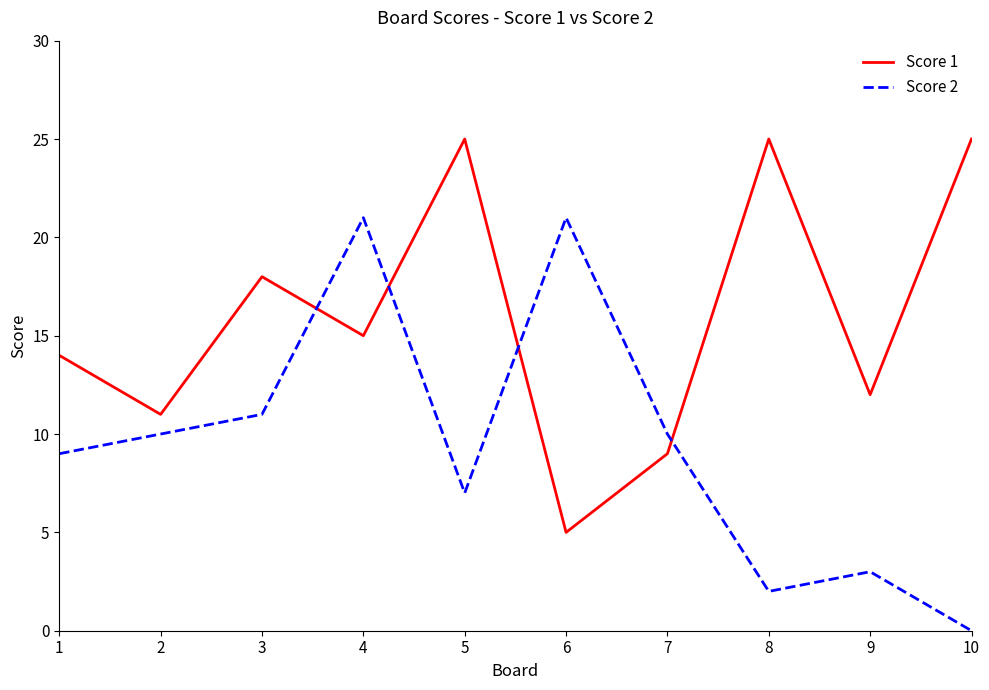

Which category has the lowest value in the Score 2 series?

10